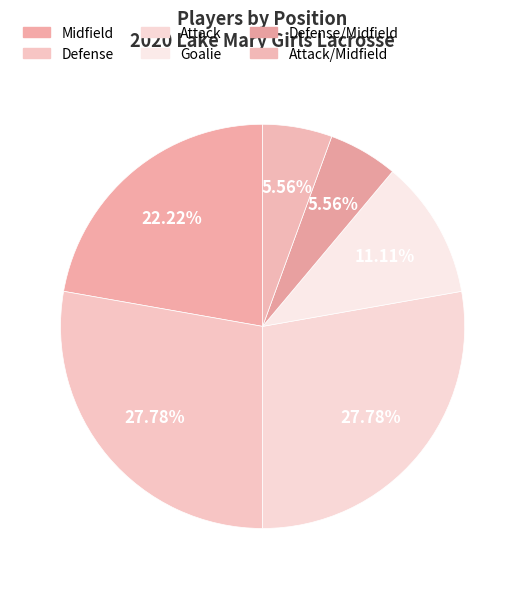

Count the number of slices in the pie.

6